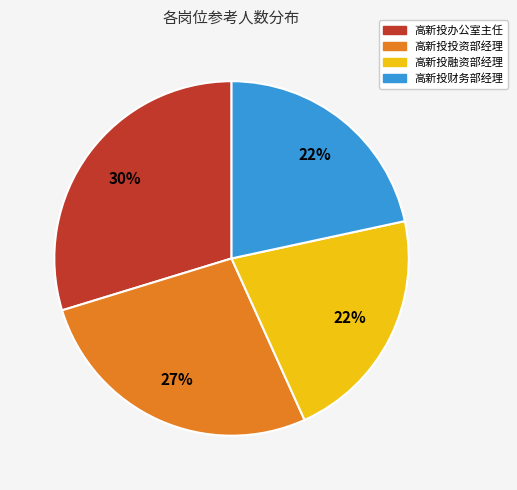

Do 高新投财务部经理 and 高新投投资部经理 together represent more than half of the pie?

No